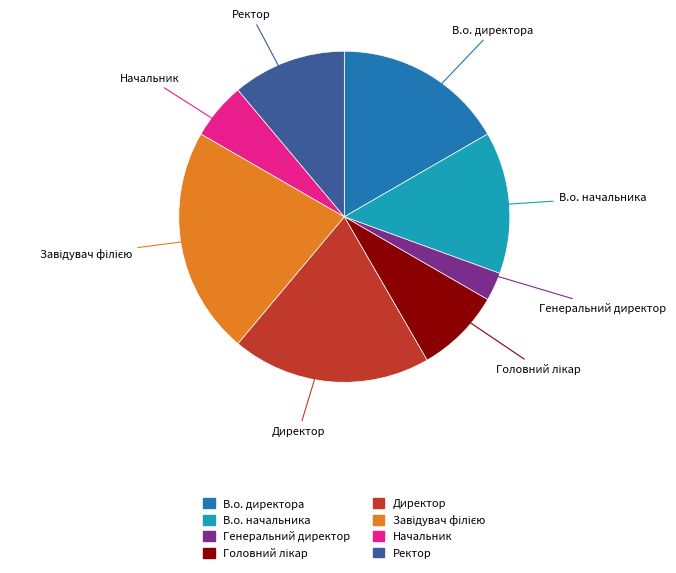

Is there any slice that represents more than half of the pie?

No